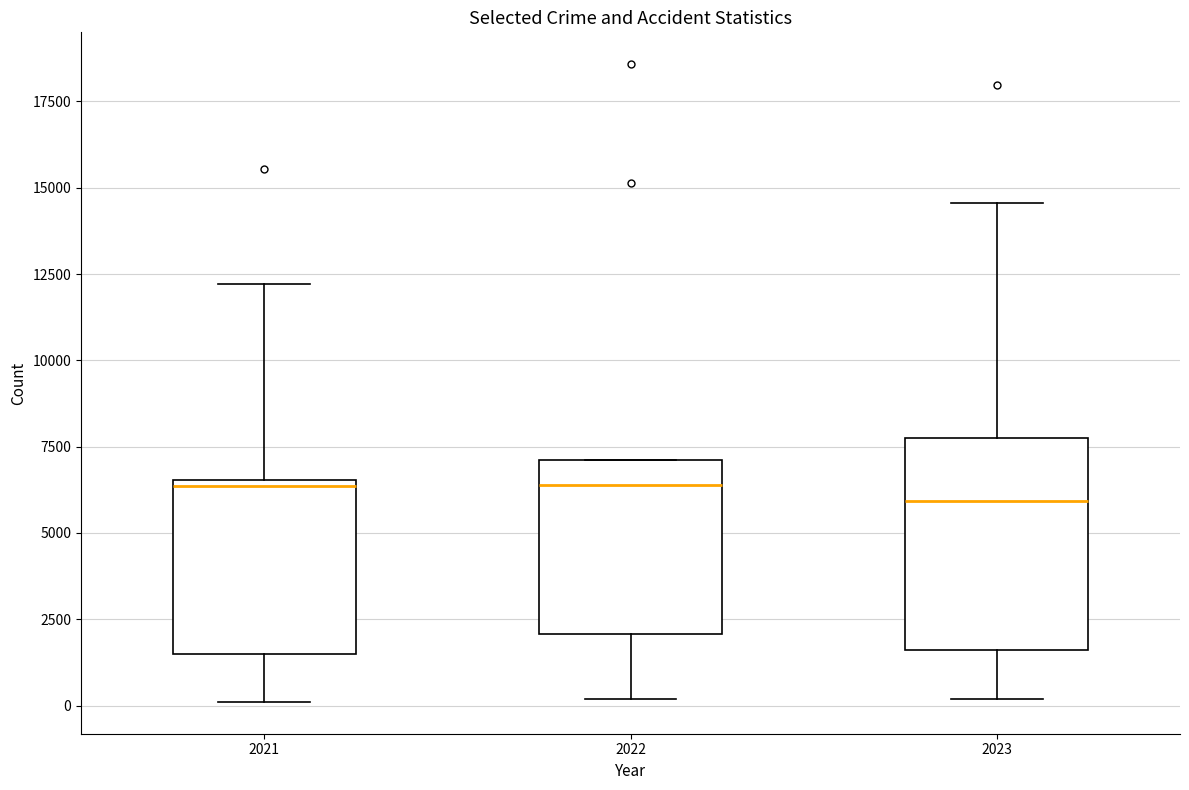

Reading left to right, transcribe this box plot: for each box, give where its median line is, the range the box spans, and where its two whiskers end, as read against the y-axis. The values are not printed on the chart, so give them approximately, as read against the axis.

2021: median 6500 (just below the box's upper edge), box 1500 to 6500, whiskers 0 to 12000
2022: median 6500, box 2000 to 7000, whiskers 0 to 7000
2023: median 6000, box 1500 to 7500, whiskers 0 to 14500